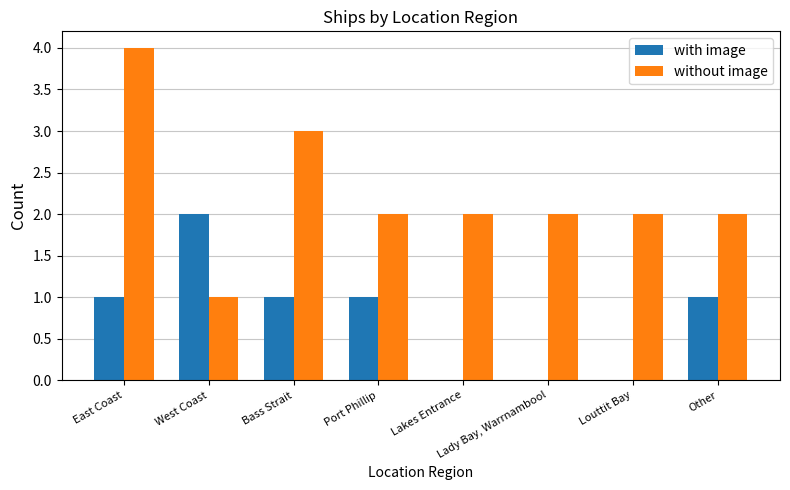

What is the greatest value displayed?

4